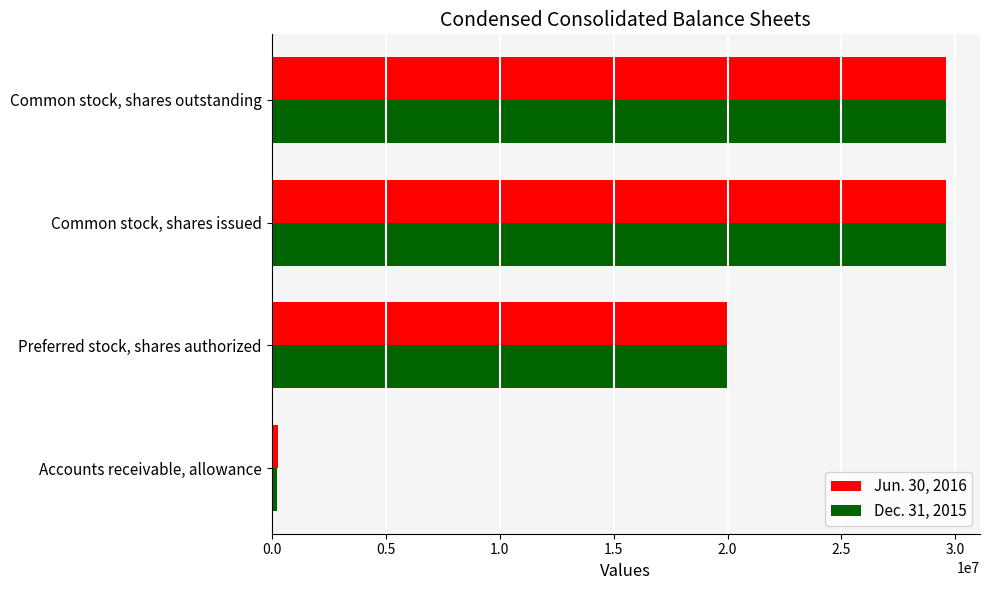

What is the total value across all series at Common stock, shares outstanding?

59173996